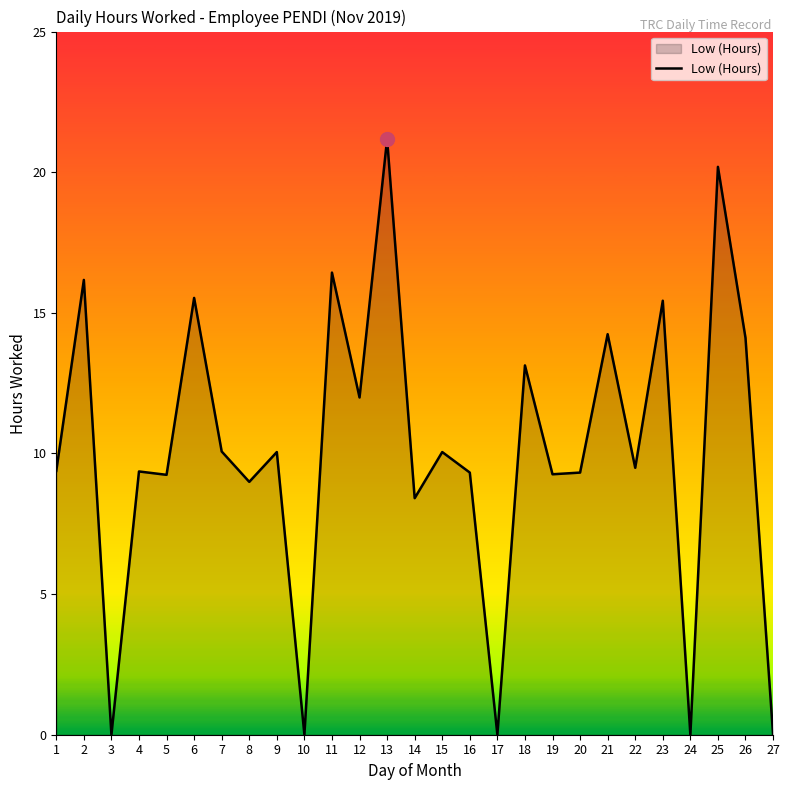

What is the sum of the values at 22 and 5?

18.7